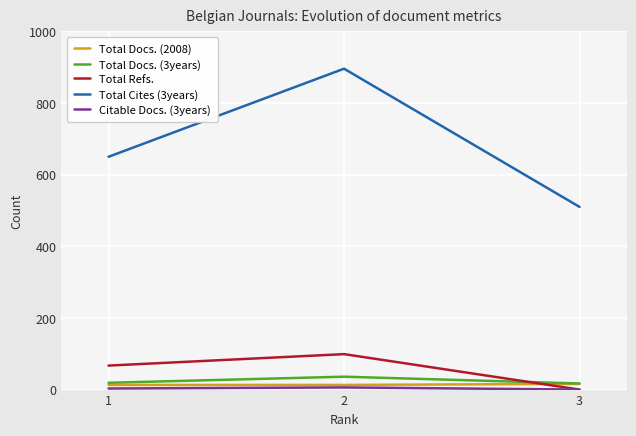

Which series has the largest total across all categories?

Total Cites (3years)